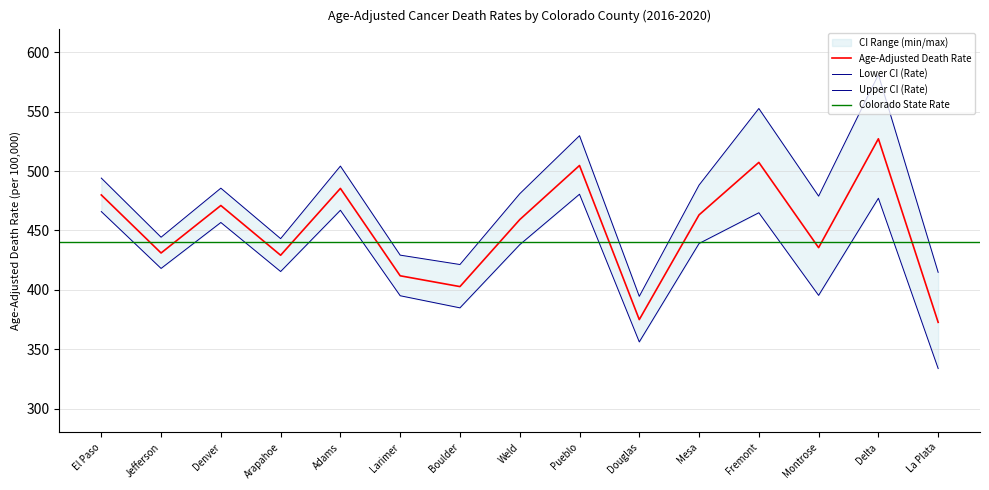

True or false: Lower CI (Rate) and Age-Adjusted Death Rate intersect in this chart.

False